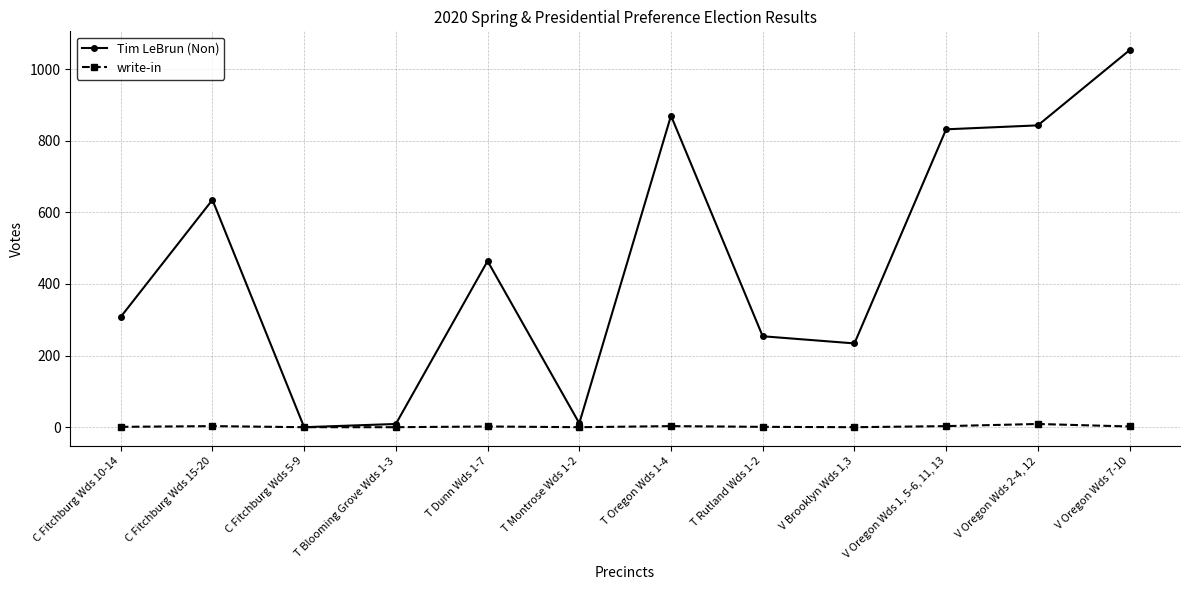

What is the label of the 1st point from the left?

C Fitchburg Wds 10-14